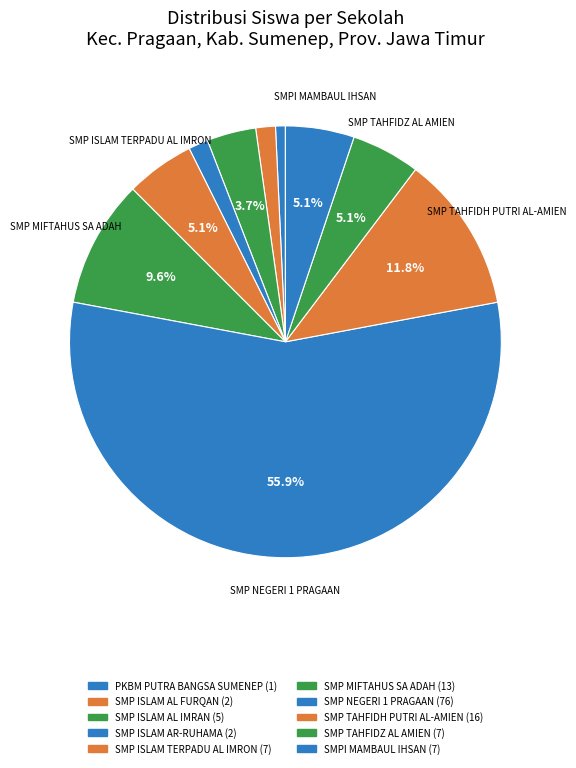

Which slice is the smallest?

PKBM PUTRA BANGSA SUMENEP